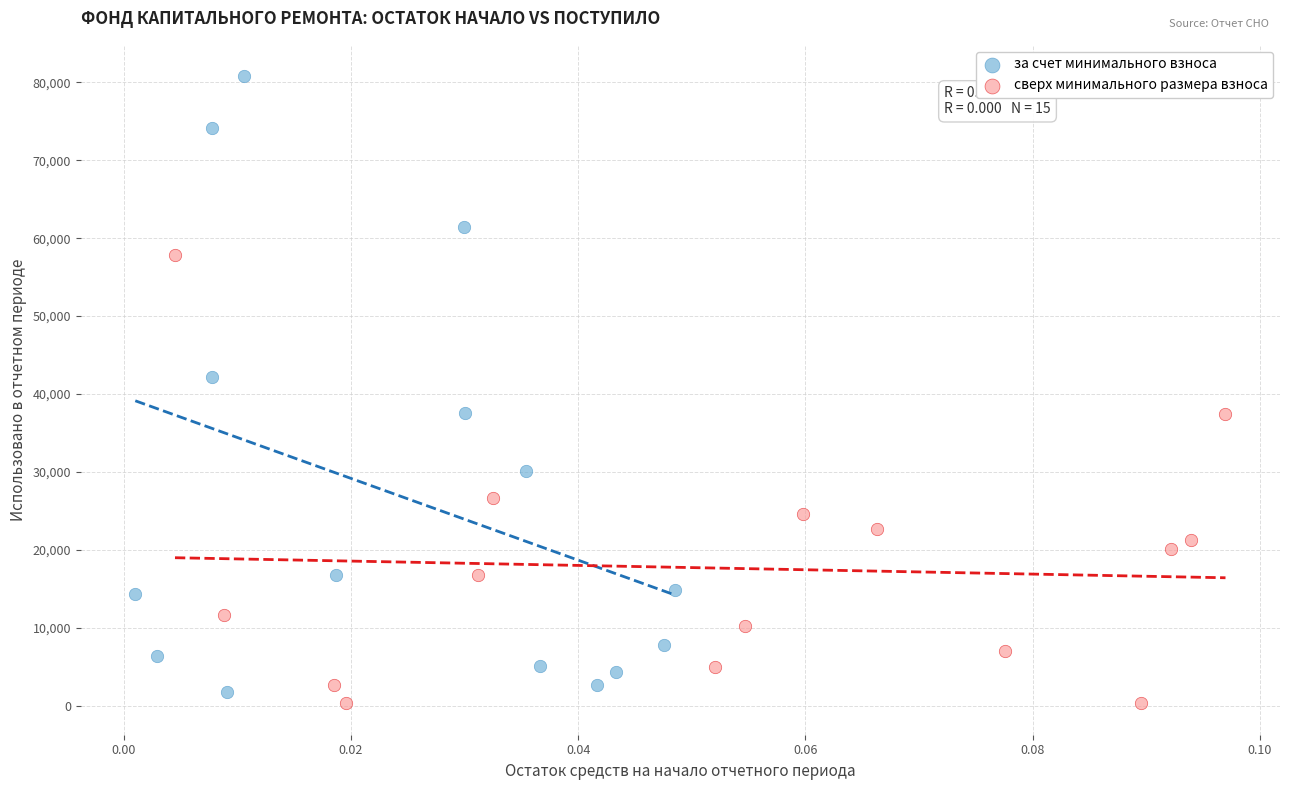

Which series reaches the minimum Y coordinate?

сверх минимального размера взноса